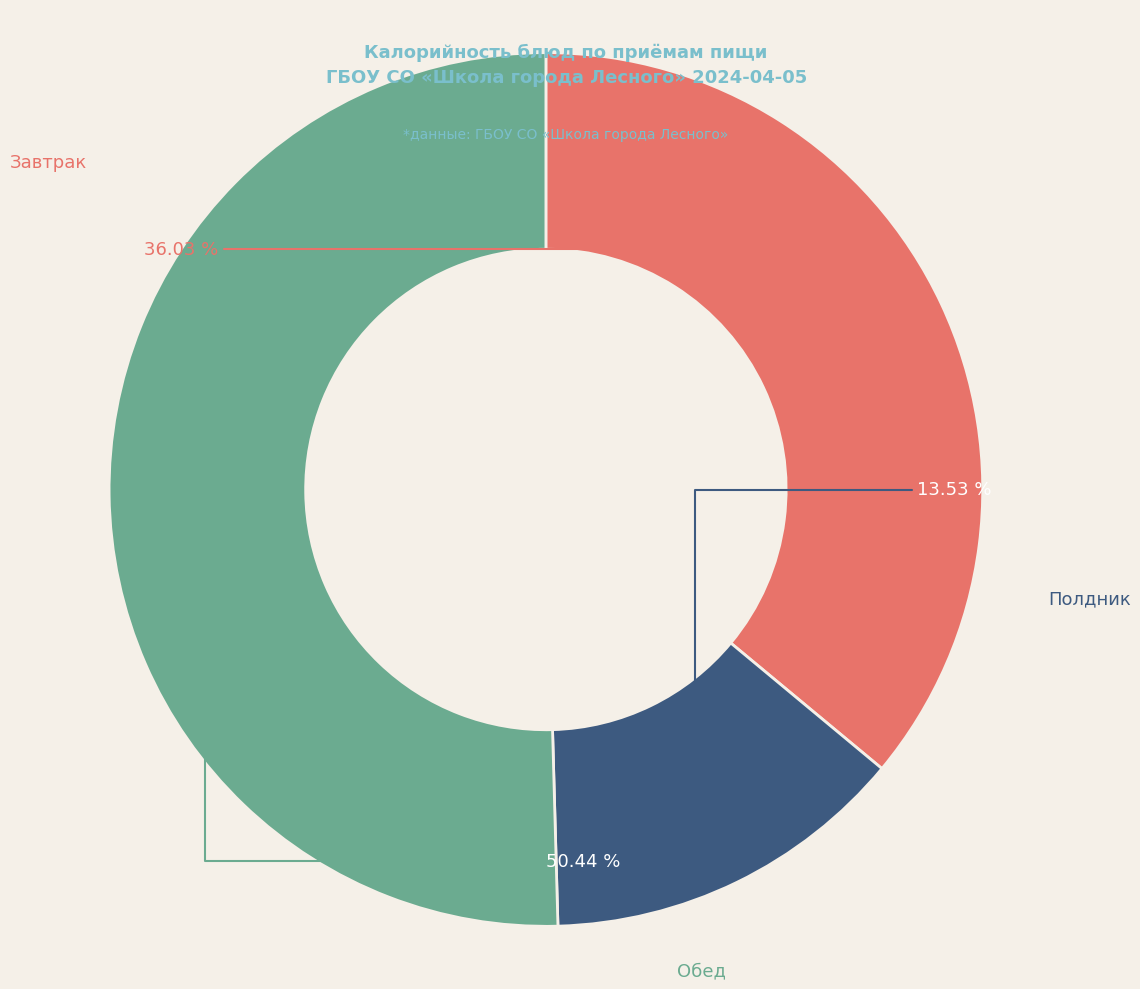

Is there any slice that represents more than half of the pie?

Yes